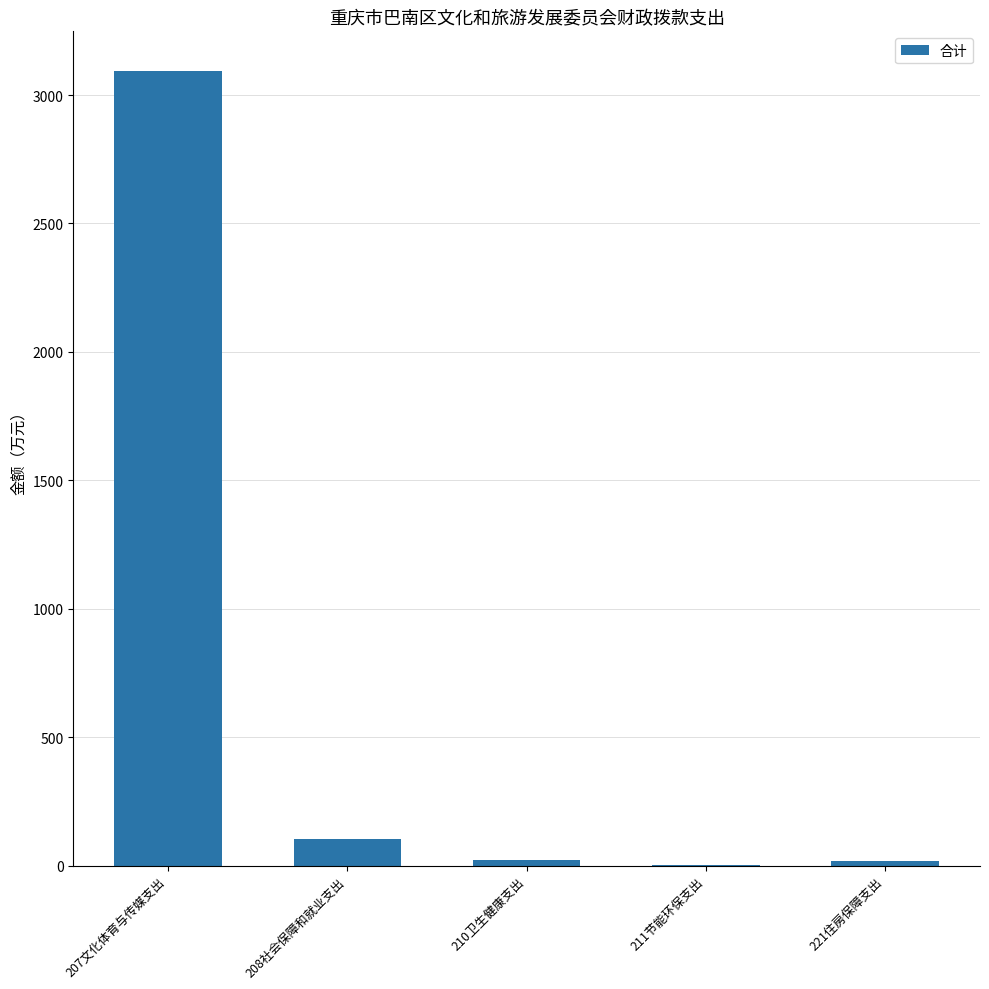

What is the change in value from 207文化体育与传媒支出 to 208社会保障和就业支出?

-2988.0